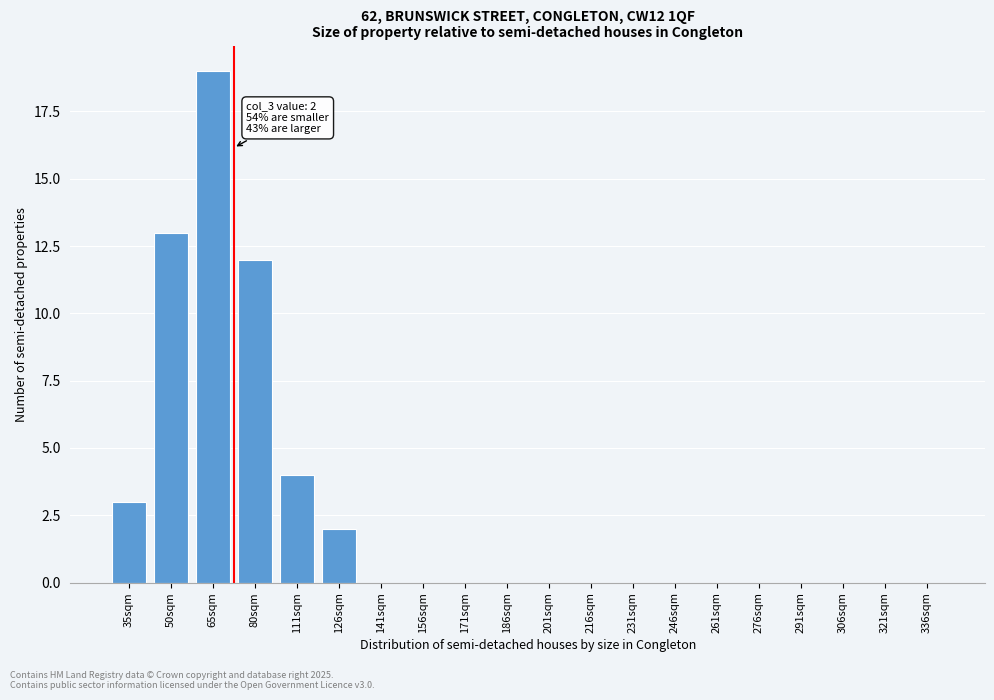

Reading left to right, transcribe all the data shown in this chart.

35sqm=3	50sqm=13	65sqm=19	80sqm=12	111sqm=4	126sqm=2	141sqm=0	156sqm=0	171sqm=0	186sqm=0	201sqm=0	216sqm=0	231sqm=0	246sqm=0	261sqm=0	276sqm=0	291sqm=0	306sqm=0	321sqm=0	336sqm=0